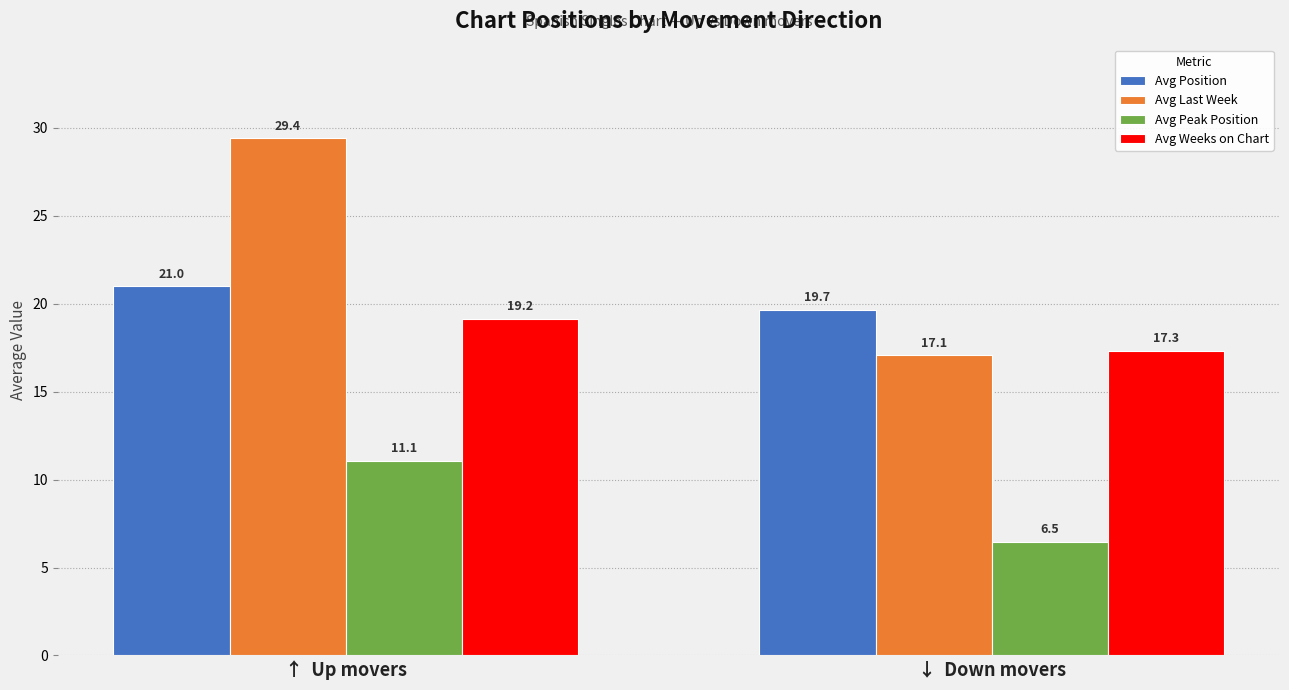

What is the label of the 2nd bar from the left?

↓  Down movers